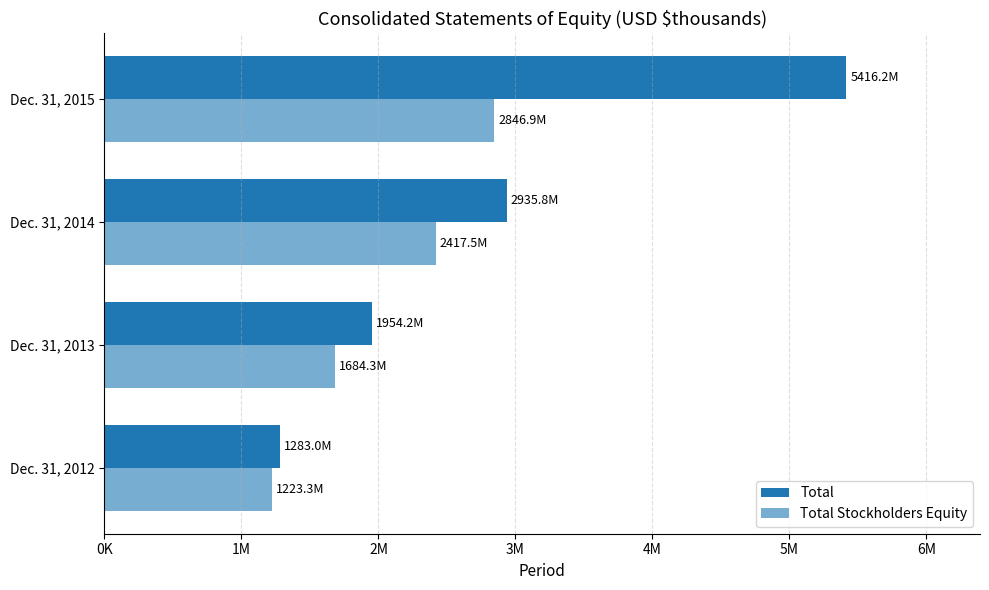

What is the difference between the second highest and minimum values in the Total Stockholders Equity series?

1194149